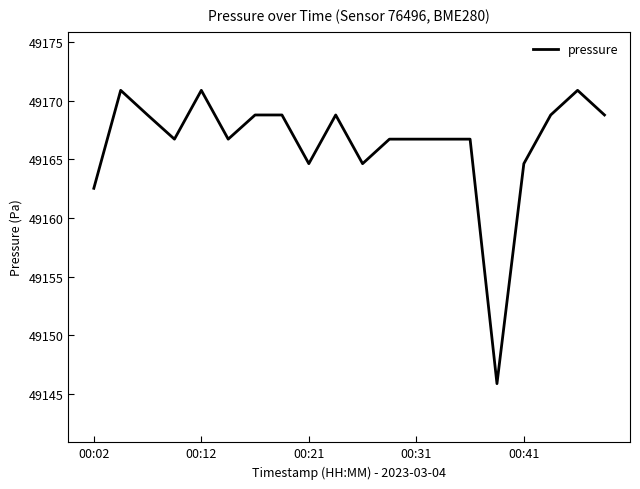

What is the greatest value displayed?

49170.9